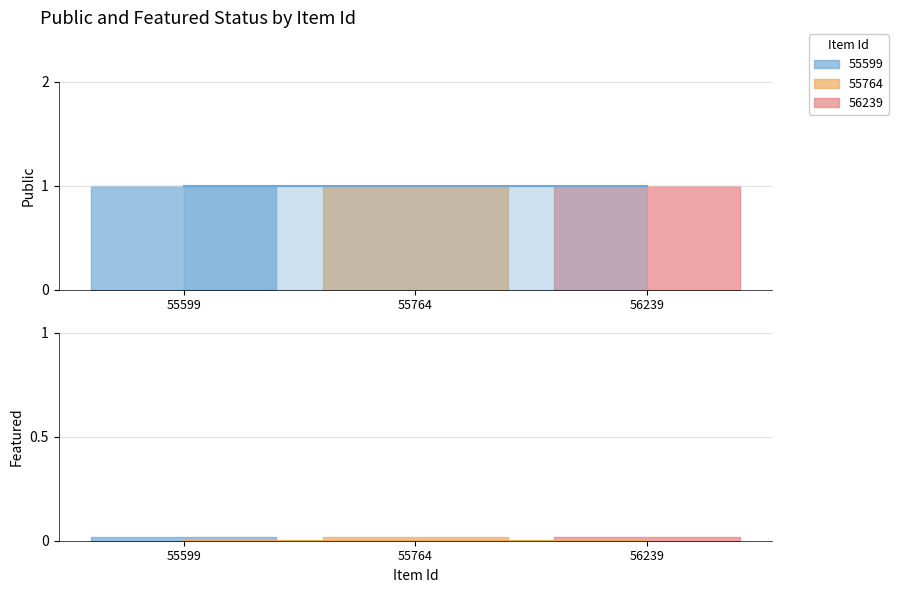

What is the spread (max minus min) of values at 56239?

1